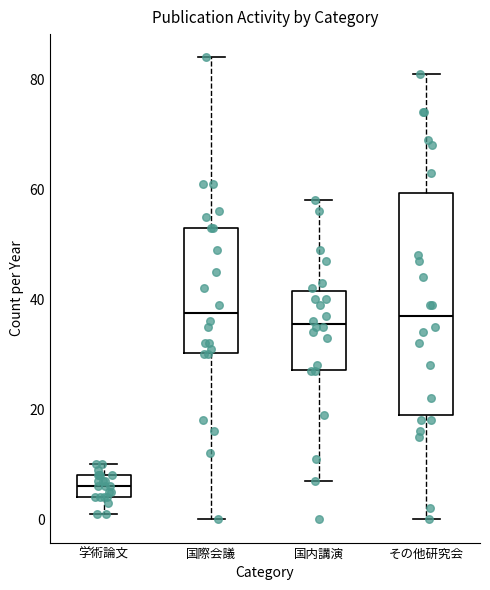

Where is the upper edge of the box for 学術論文 on the y-axis? The values are not printed on the chart, so give them approximately, as read against the axis.

8